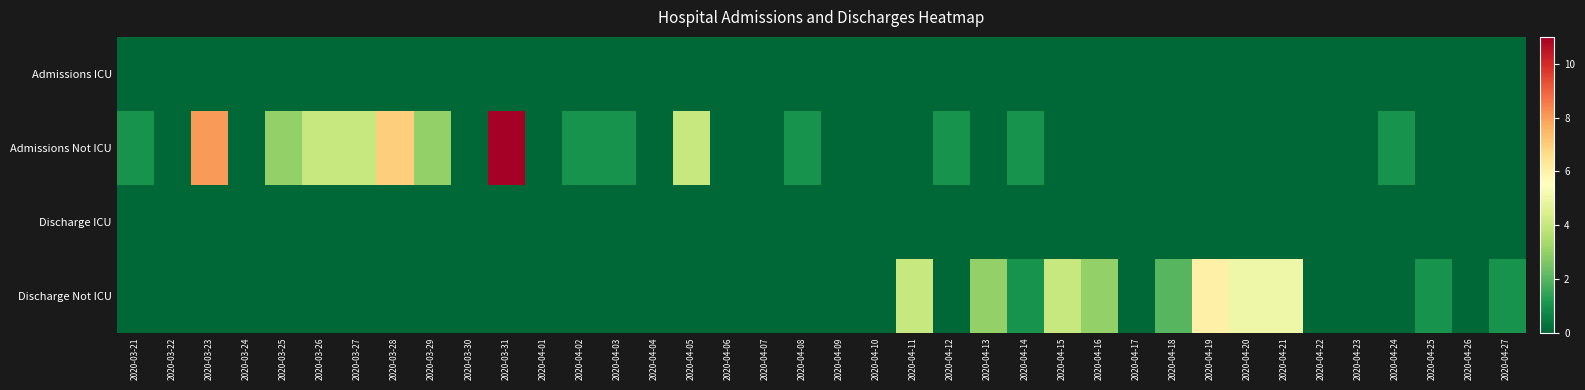

Count the number of data series in this chart.

4